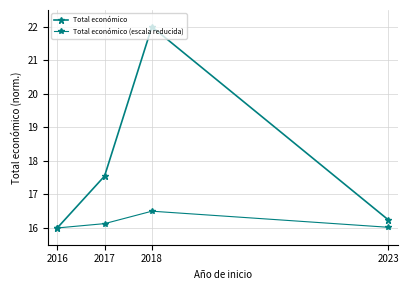

Reading right to left, transcribe all the data shown in this chart.

Total económico: 2023=16.2	2018=22.0	2017=17.5	2016=16.0
Total económico (escala reducida): 2023=16.0	2018=16.5	2017=16.1	2016=16.0